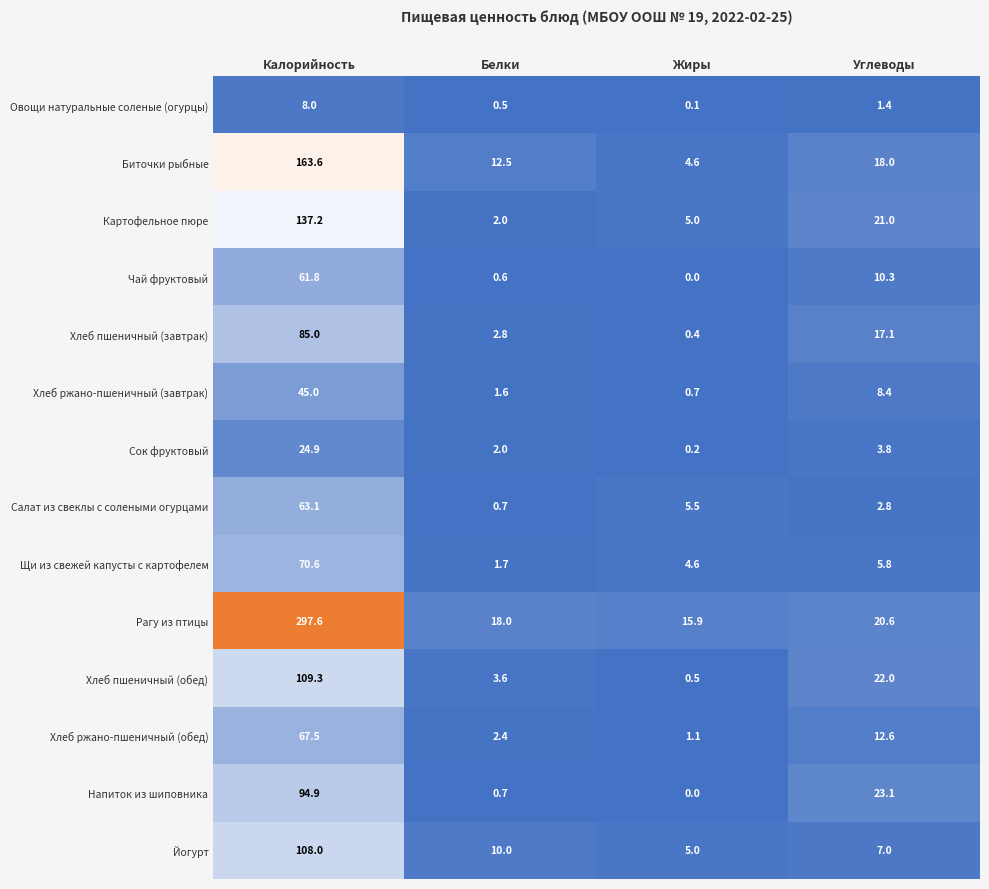

Which series changed the most between Белки and Углеводы?

Напиток из шиповника